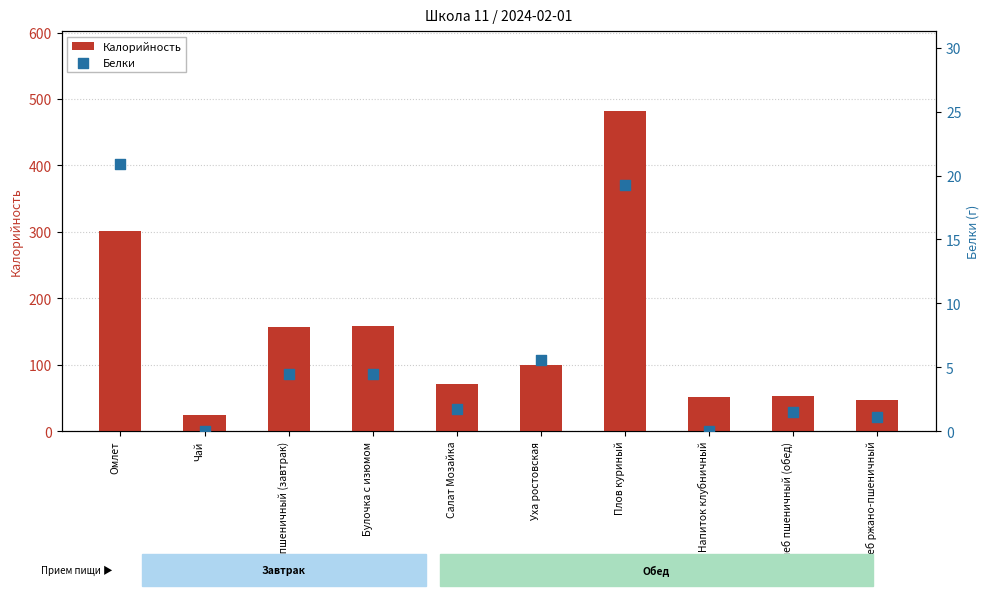

Which series has the widest spread of Y values?

Калорийность